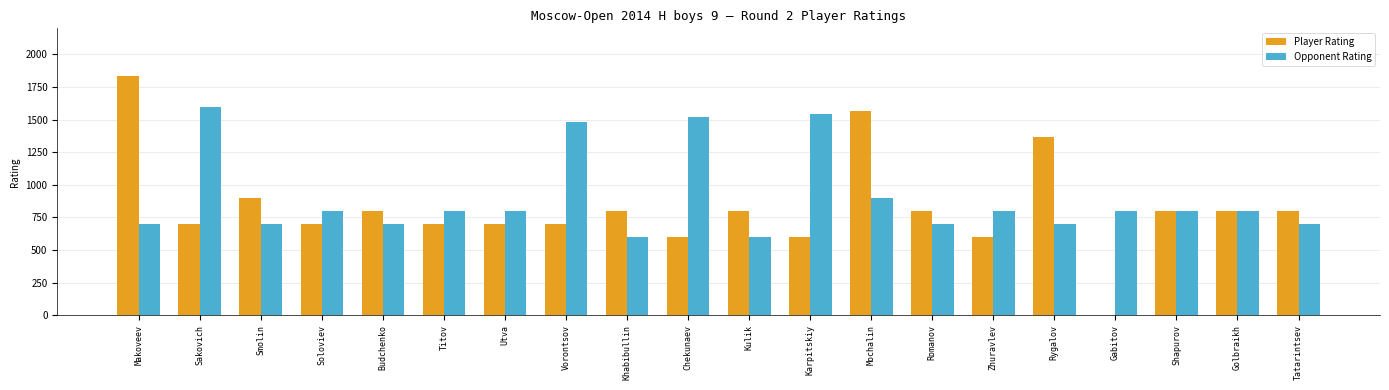

Which label corresponds to the largest value in the chart?

Makoveev